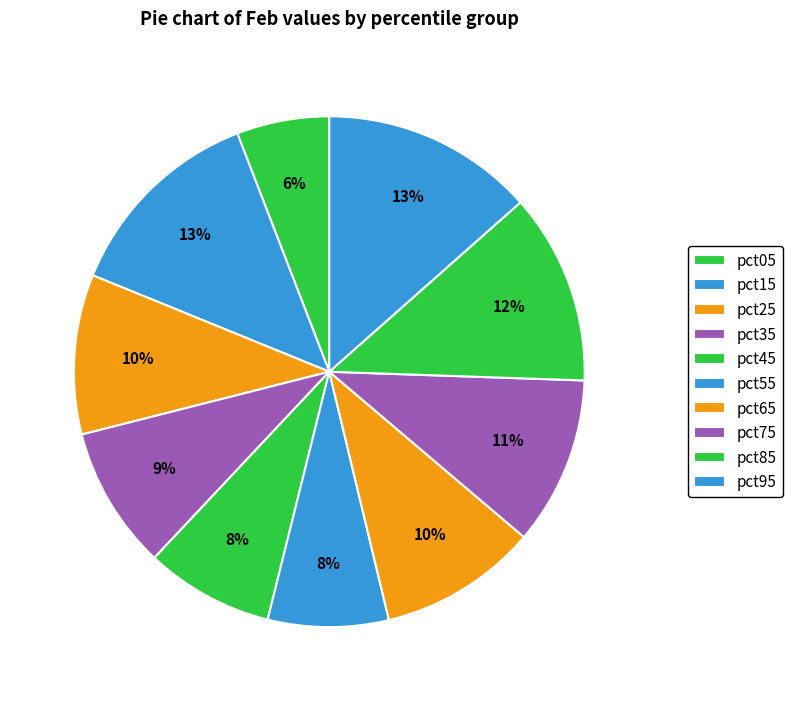

Rank the categories by value from lowest to highest.

pct05, pct55, pct45, pct35, pct65, pct25, pct75, pct85, pct15, pct95